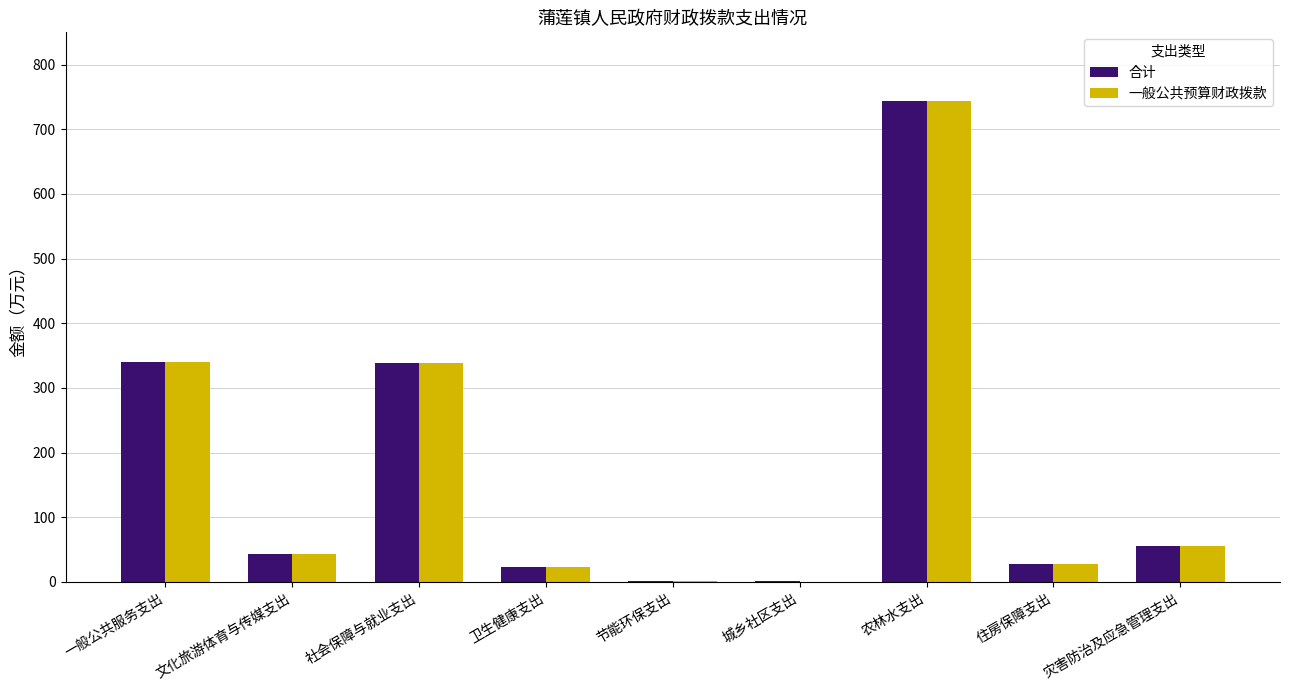

What is the sum of all 一般公共预算财政拨款 values?

1574.9